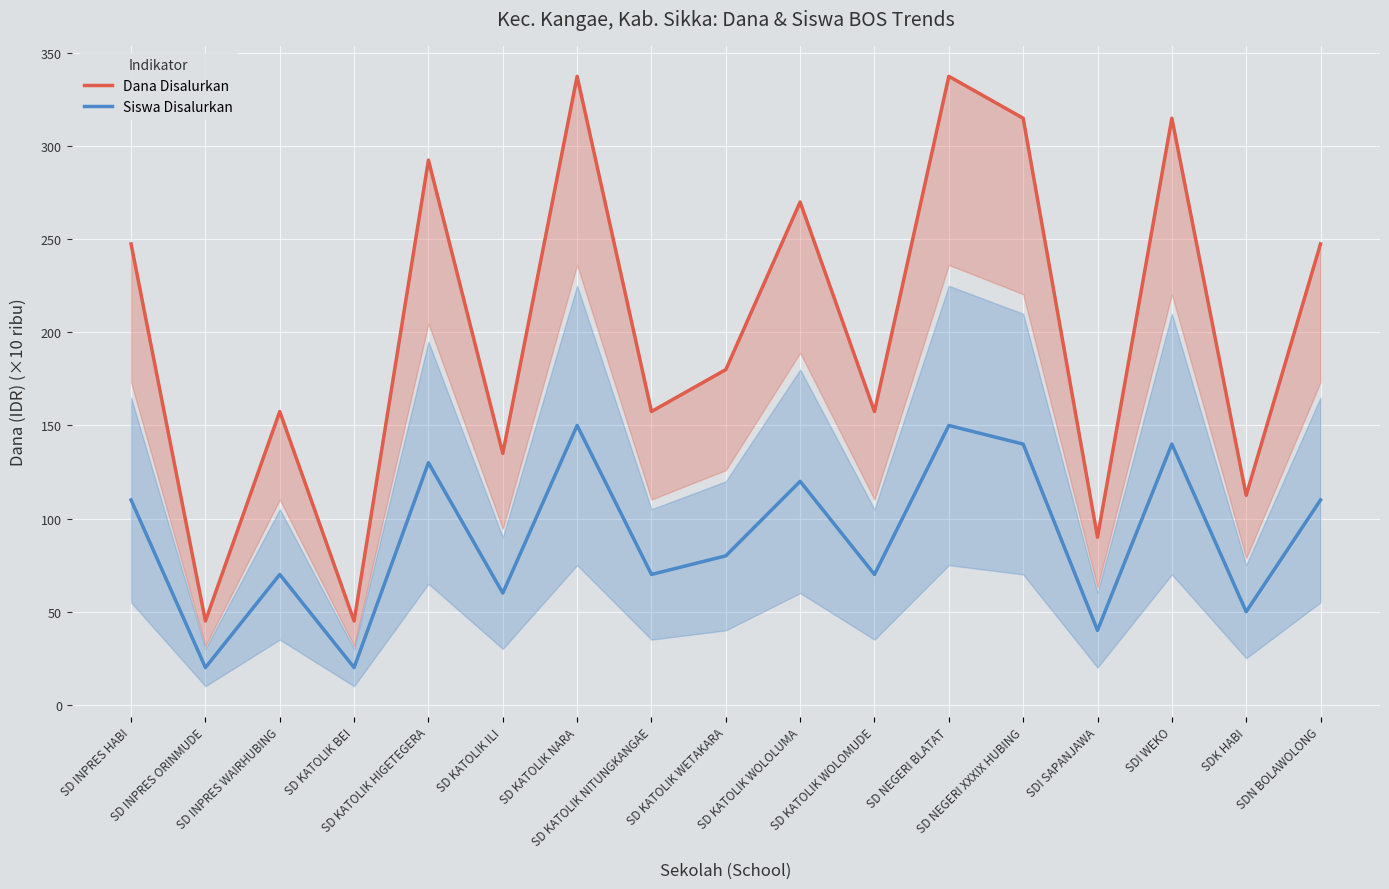

List the labels in order of Dana Disalurkan value, largest first.

SD KATOLIK NARA, SD NEGERI BLATAT, SD NEGERI XXXIX HUBING, SDI WEKO, SD KATOLIK HIGETEGERA, SD KATOLIK WOLOLUMA, SD INPRES HABI, SDN BOLAWOLONG, SD KATOLIK WETAKARA, SD INPRES WAIRHUBING, SD KATOLIK NITUNGKANGAE, SD KATOLIK WOLOMUDE, SD KATOLIK ILI, SDK HABI, SDI SAPANJAWA, SD INPRES ORINMUDE, SD KATOLIK BEI